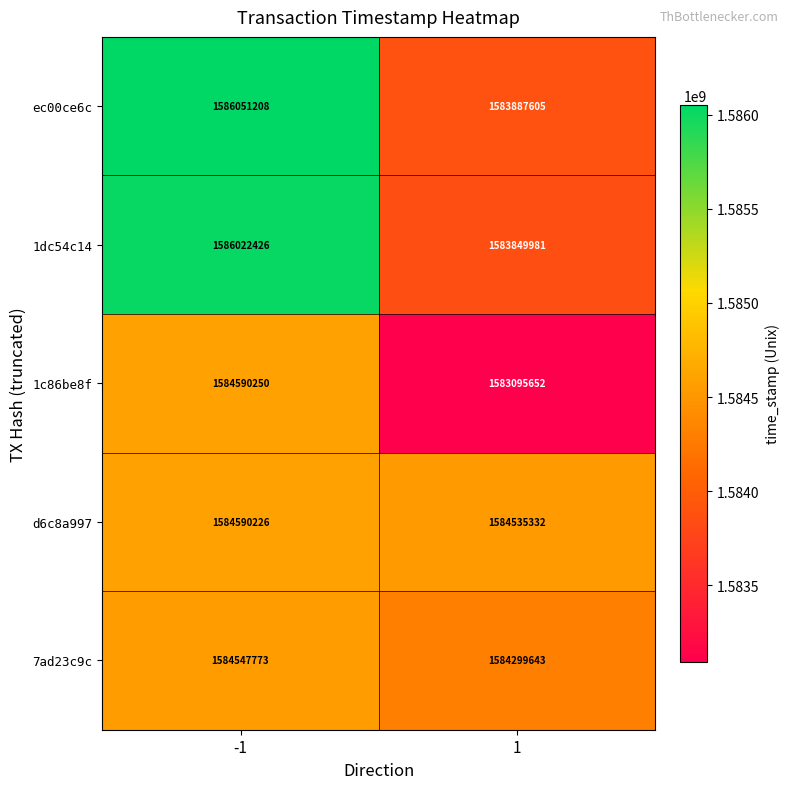

What is the sum of all 1dc54c14 values?

3169872407